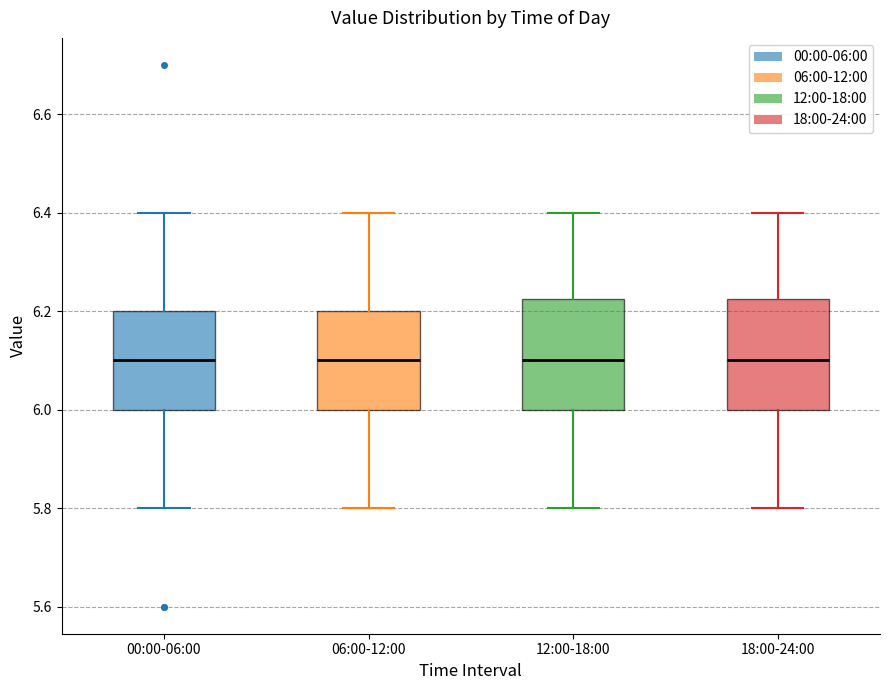

Reading left to right, read every box against the y-axis: the position of its median line, the range the box covers, and the ends of its whiskers. The values are not printed on the chart, so give them approximately, as read against the axis.

00:00-06:00: median 6.10, box 6.00 to 6.20, whiskers 5.80 to 6.40
06:00-12:00: median 6.10, box 6.00 to 6.20, whiskers 5.80 to 6.40
12:00-18:00: median 6.10, box 6.00 to 6.22, whiskers 5.80 to 6.40
18:00-24:00: median 6.10, box 6.00 to 6.22, whiskers 5.80 to 6.40